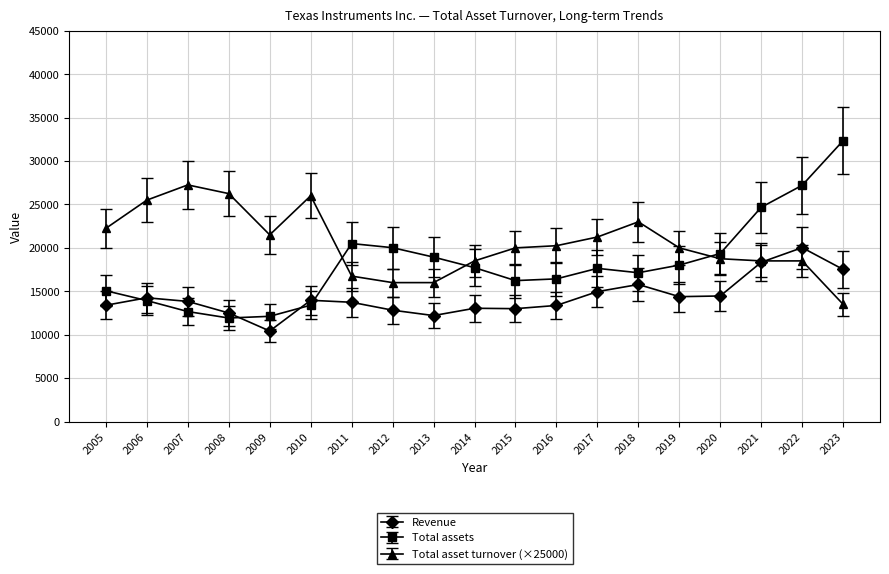

What is the spread (max minus min) of values at 2023?

18848.0